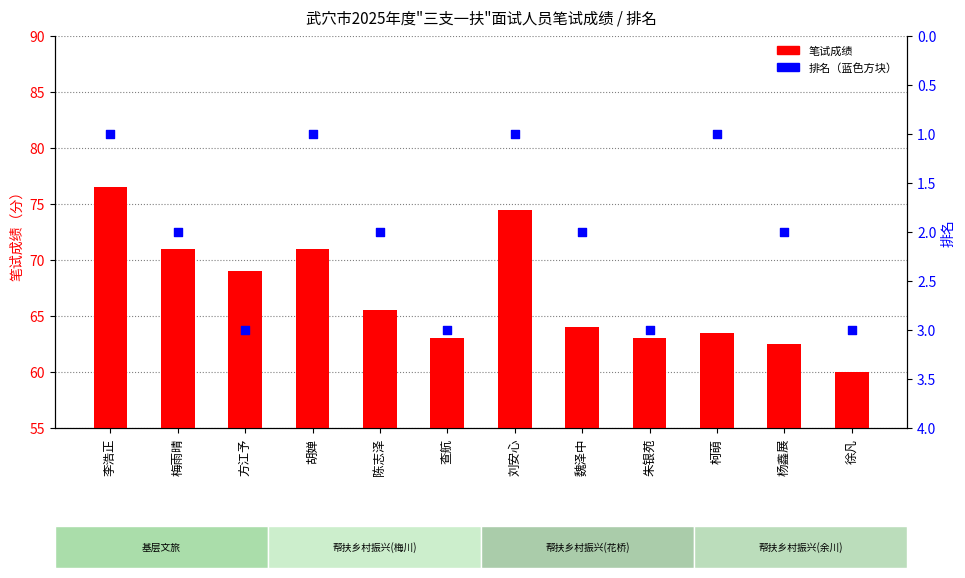

Which series has the widest spread of Y values?

笔试成绩